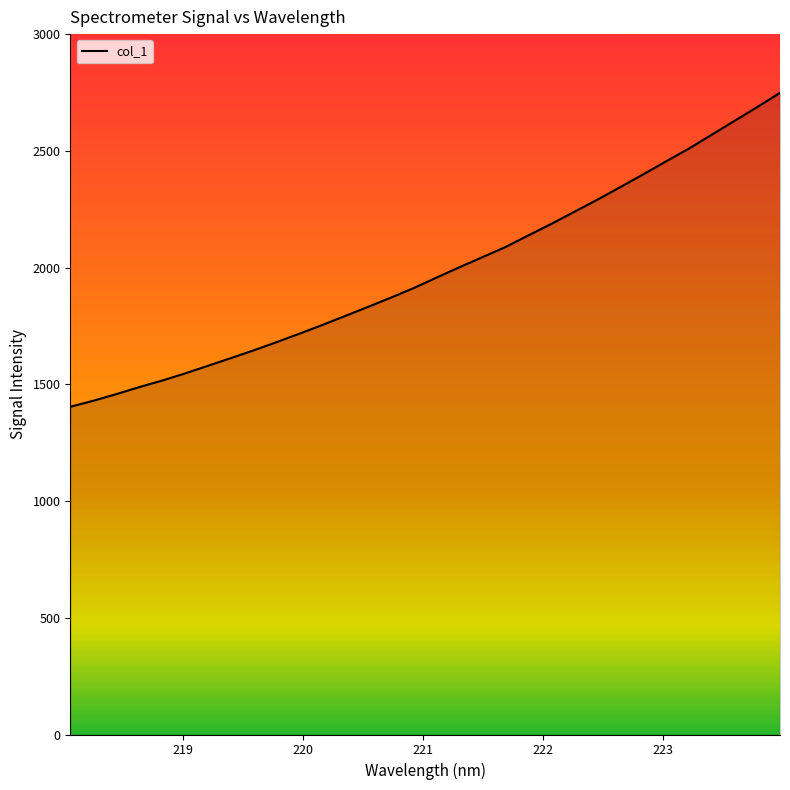

What is the difference between the maximum and minimum values?

1345.0